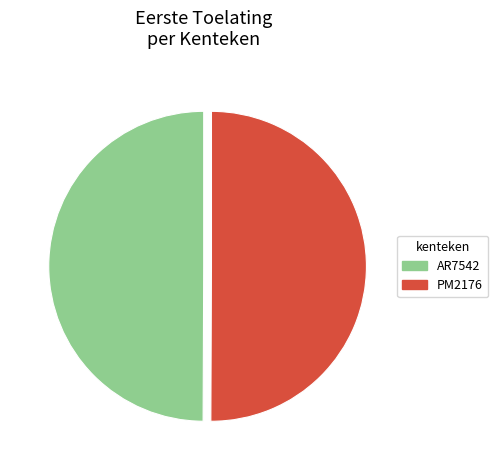

Approximately how many times larger is the value at AR7542 compared to PM2176?

1.0